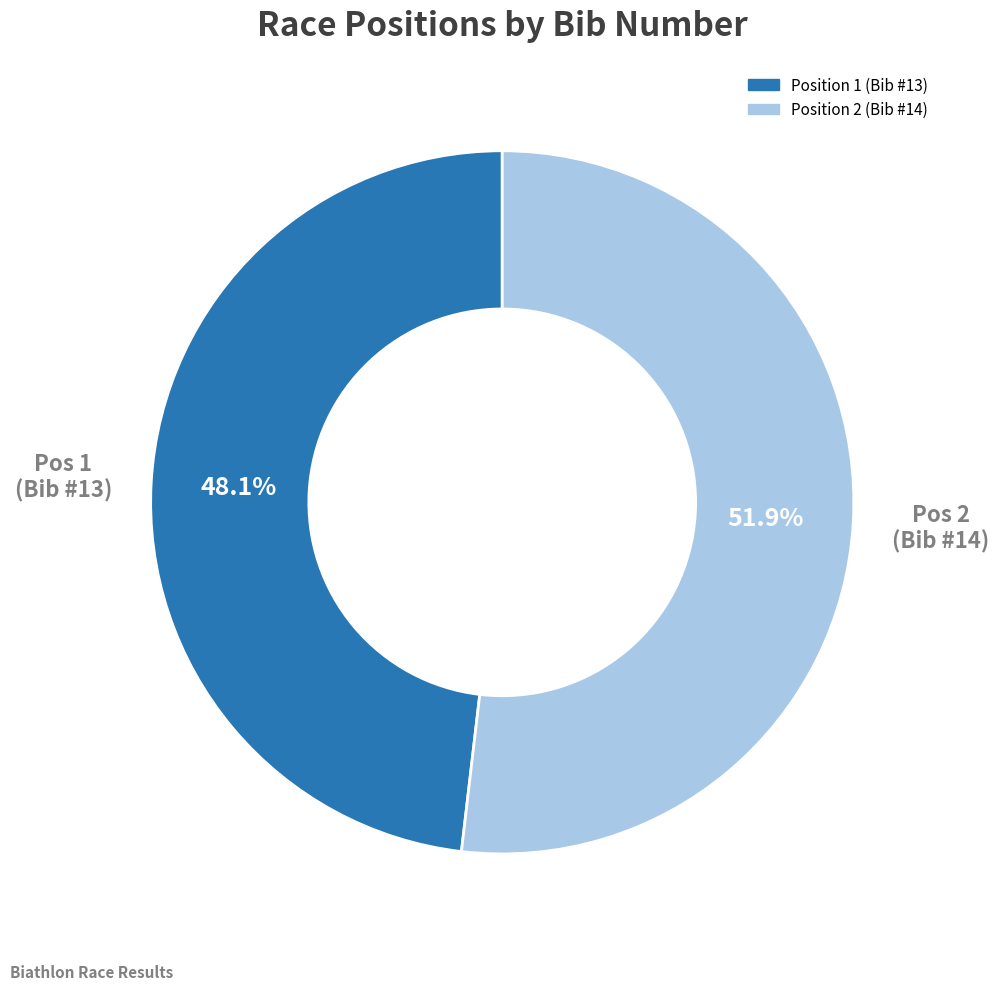

Does any single category account for the majority?

Yes